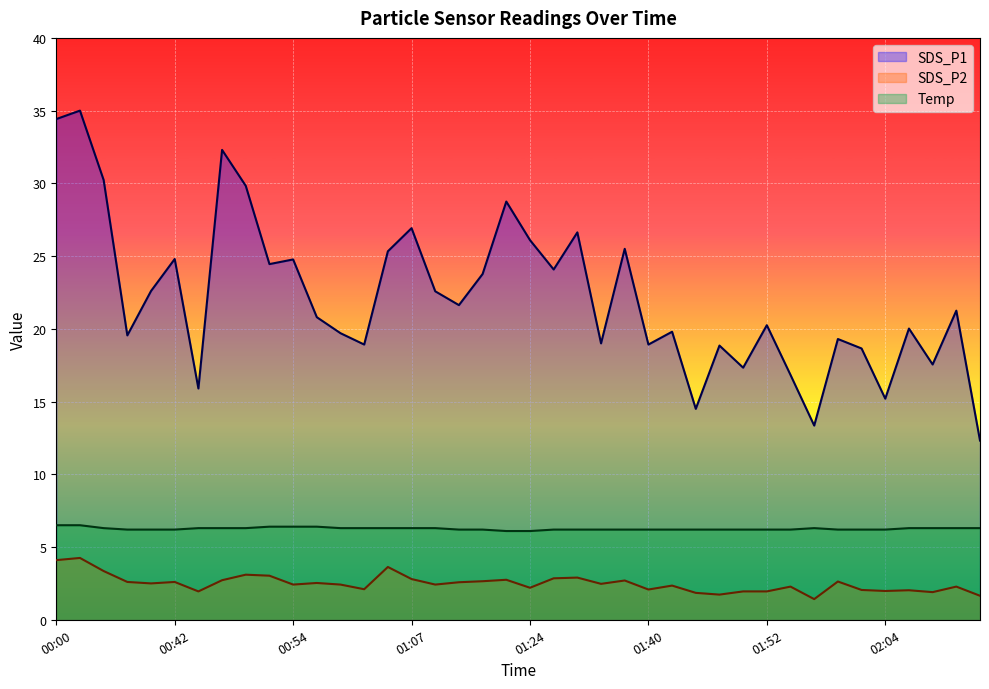

What value does the SDS_P1 series have at 01:27?

24.1